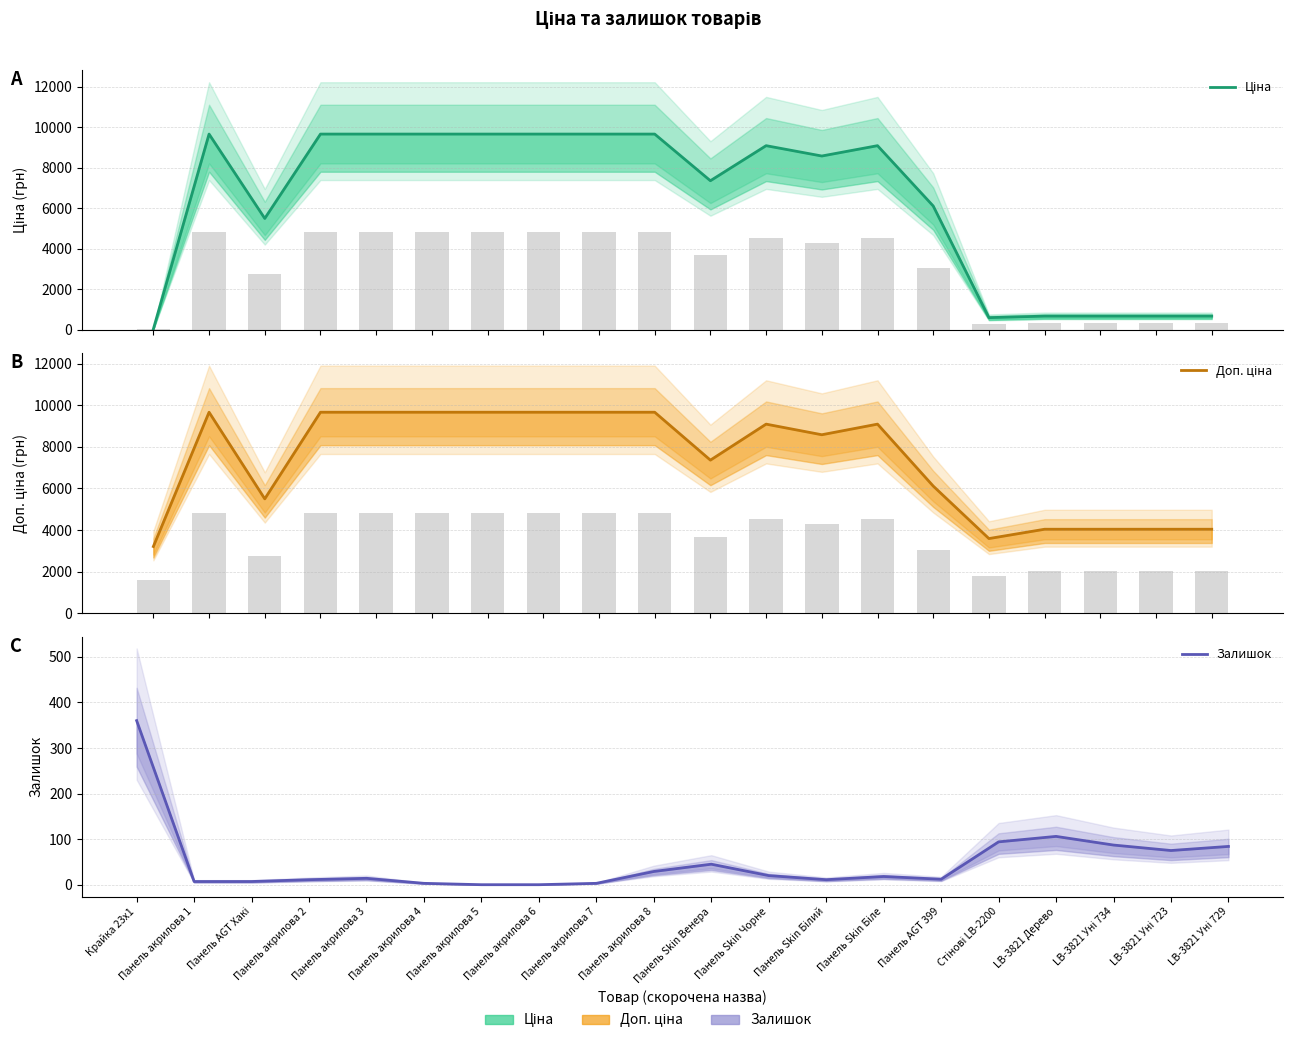

Reading left to right, what are all the values shown in this chart?

Ціна: Крайка 23x1=32.0	Панель акрилова 1=9664.7	Панель AGT Хакі=5497.3	Панель акрилова 2=9664.7	Панель акрилова 3=9664.7	Панель акрилова 4=9664.7	Панель акрилова 5=9664.7	Панель акрилова 6=9664.7	Панель акрилова 7=9664.7	Панель акрилова 8=9664.7	Панель Skin Венера=7360.2	Панель Skin Чорне=9092.0	Панель Skin Білий=8581.1	Панель Skin Біле=9092.0	Панель AGT 399=6112.5	Стінові LB-2200=597.8	LB-3821 Дерево=672.7	LB-3821 Уні 734=672.7	LB-3821 Уні 723=672.7	LB-3821 Уні 729=672.7
Доп. ціна: Крайка 23x1=3205.0	Панель акрилова 1=9664.7	Панель AGT Хакі=5497.3	Панель акрилова 2=9664.7	Панель акрилова 3=9664.7	Панель акрилова 4=9664.7	Панель акрилова 5=9664.7	Панель акрилова 6=9664.7	Панель акрилова 7=9664.7	Панель акрилова 8=9664.7	Панель Skin Венера=7360.2	Панель Skin Чорне=9092.0	Панель Skin Білий=8581.1	Панель Skin Біле=9092.0	Панель AGT 399=6112.5	Стінові LB-2200=3586.7	LB-3821 Дерево=4036.0	LB-3821 Уні 734=4036.0	LB-3821 Уні 723=4036.0	LB-3821 Уні 729=4036.0
Залишок: Крайка 23x1=360.0	Панель акрилова 1=7.0	Панель AGT Хакі=7.0	Панель акрилова 2=11.0	Панель акрилова 3=14.0	Панель акрилова 4=3.0	Панель акрилова 5=0.0	Панель акрилова 6=0.0	Панель акрилова 7=3.0	Панель акрилова 8=29.0	Панель Skin Венера=45.0	Панель Skin Чорне=20.0	Панель Skin Білий=11.0	Панель Skin Біле=18.0	Панель AGT 399=12.0	Стінові LB-2200=94.0	LB-3821 Дерево=106.0	LB-3821 Уні 734=87.0	LB-3821 Уні 723=75.0	LB-3821 Уні 729=84.0